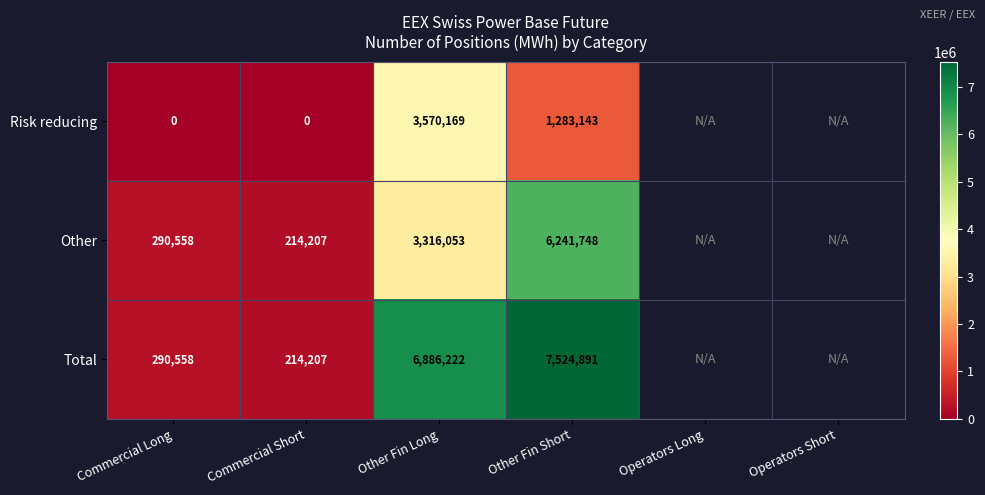

The Total series shows 7524891 at Other Fin Short. True or false?

True